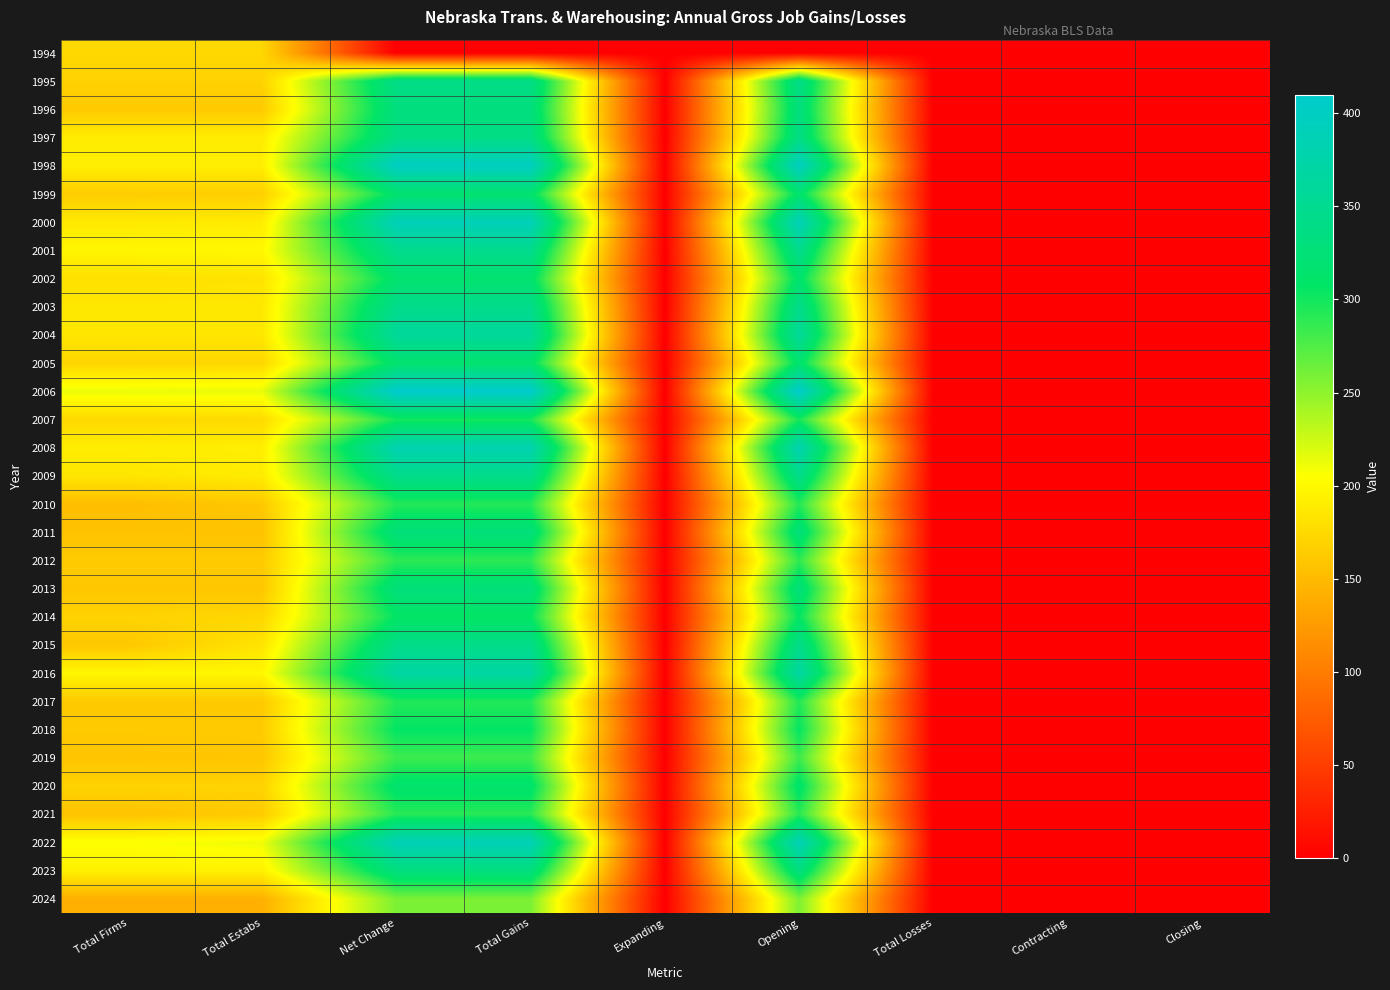

Reading left to right, list all the values displayed in this chart.

1994: Total Firms=174	Total Estabs=174	Net Change=0	Total Gains=0	Expanding=0	Opening=0	Total Losses=0	Contracting=0	Closing=0
1995: Total Firms=169	Total Estabs=169	Net Change=341	Total Gains=341	Expanding=0	Opening=341	Total Losses=0	Contracting=0	Closing=0
1996: Total Firms=163	Total Estabs=163	Net Change=331	Total Gains=331	Expanding=0	Opening=331	Total Losses=0	Contracting=0	Closing=0
1997: Total Firms=190	Total Estabs=190	Net Change=339	Total Gains=339	Expanding=0	Opening=339	Total Losses=0	Contracting=0	Closing=0
1998: Total Firms=192	Total Estabs=192	Net Change=399	Total Gains=399	Expanding=0	Opening=399	Total Losses=0	Contracting=0	Closing=0
1999: Total Firms=165	Total Estabs=167	Net Change=316	Total Gains=316	Expanding=0	Opening=316	Total Losses=0	Contracting=0	Closing=0
2000: Total Firms=188	Total Estabs=190	Net Change=390	Total Gains=390	Expanding=0	Opening=390	Total Losses=0	Contracting=0	Closing=0
2001: Total Firms=198	Total Estabs=200	Net Change=347	Total Gains=347	Expanding=0	Opening=347	Total Losses=0	Contracting=0	Closing=0
2002: Total Firms=181	Total Estabs=183	Net Change=316	Total Gains=316	Expanding=0	Opening=316	Total Losses=0	Contracting=0	Closing=0
2003: Total Firms=187	Total Estabs=187	Net Change=345	Total Gains=345	Expanding=0	Opening=345	Total Losses=0	Contracting=0	Closing=0
2004: Total Firms=186	Total Estabs=186	Net Change=360	Total Gains=360	Expanding=0	Opening=360	Total Losses=0	Contracting=0	Closing=0
2005: Total Firms=172	Total Estabs=173	Net Change=316	Total Gains=316	Expanding=0	Opening=316	Total Losses=0	Contracting=0	Closing=0
2006: Total Firms=213	Total Estabs=214	Net Change=410	Total Gains=410	Expanding=0	Opening=410	Total Losses=0	Contracting=0	Closing=0
2007: Total Firms=175	Total Estabs=176	Net Change=299	Total Gains=299	Expanding=0	Opening=299	Total Losses=0	Contracting=0	Closing=0
2008: Total Firms=191	Total Estabs=192	Net Change=382	Total Gains=382	Expanding=0	Opening=382	Total Losses=0	Contracting=0	Closing=0
2009: Total Firms=185	Total Estabs=190	Net Change=344	Total Gains=344	Expanding=0	Opening=344	Total Losses=0	Contracting=0	Closing=0
2010: Total Firms=153	Total Estabs=161	Net Change=293	Total Gains=293	Expanding=0	Opening=293	Total Losses=0	Contracting=0	Closing=0
2011: Total Firms=157	Total Estabs=157	Net Change=328	Total Gains=328	Expanding=0	Opening=328	Total Losses=0	Contracting=0	Closing=0
2012: Total Firms=164	Total Estabs=164	Net Change=289	Total Gains=289	Expanding=0	Opening=289	Total Losses=0	Contracting=0	Closing=0
2013: Total Firms=160	Total Estabs=160	Net Change=328	Total Gains=328	Expanding=0	Opening=328	Total Losses=0	Contracting=0	Closing=0
2014: Total Firms=170	Total Estabs=173	Net Change=307	Total Gains=307	Expanding=0	Opening=307	Total Losses=0	Contracting=0	Closing=0
2015: Total Firms=161	Total Estabs=184	Net Change=343	Total Gains=343	Expanding=0	Opening=343	Total Losses=0	Contracting=0	Closing=0
2016: Total Firms=199	Total Estabs=199	Net Change=369	Total Gains=369	Expanding=0	Opening=369	Total Losses=0	Contracting=0	Closing=0
2017: Total Firms=162	Total Estabs=162	Net Change=294	Total Gains=294	Expanding=0	Opening=294	Total Losses=0	Contracting=0	Closing=0
2018: Total Firms=163	Total Estabs=164	Net Change=307	Total Gains=307	Expanding=0	Opening=307	Total Losses=0	Contracting=0	Closing=0
2019: Total Firms=159	Total Estabs=160	Net Change=283	Total Gains=283	Expanding=0	Opening=283	Total Losses=0	Contracting=0	Closing=0
2020: Total Firms=170	Total Estabs=170	Net Change=315	Total Gains=315	Expanding=0	Opening=315	Total Losses=0	Contracting=0	Closing=0
2021: Total Firms=157	Total Estabs=164	Net Change=291	Total Gains=291	Expanding=0	Opening=291	Total Losses=0	Contracting=0	Closing=0
2022: Total Firms=206	Total Estabs=211	Net Change=388	Total Gains=388	Expanding=0	Opening=388	Total Losses=0	Contracting=0	Closing=0
2023: Total Firms=194	Total Estabs=194	Net Change=332	Total Gains=332	Expanding=0	Opening=332	Total Losses=0	Contracting=0	Closing=0
2024: Total Firms=142	Total Estabs=142	Net Change=258	Total Gains=258	Expanding=0	Opening=258	Total Losses=0	Contracting=0	Closing=0